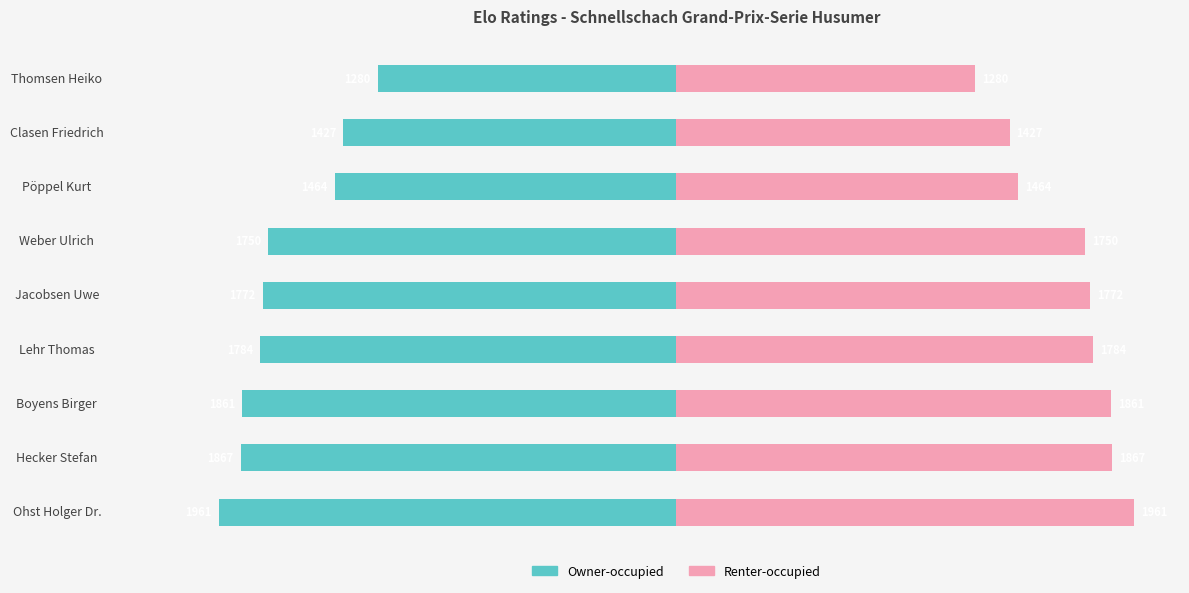

At how many categories does at least one series exceed -347?

9